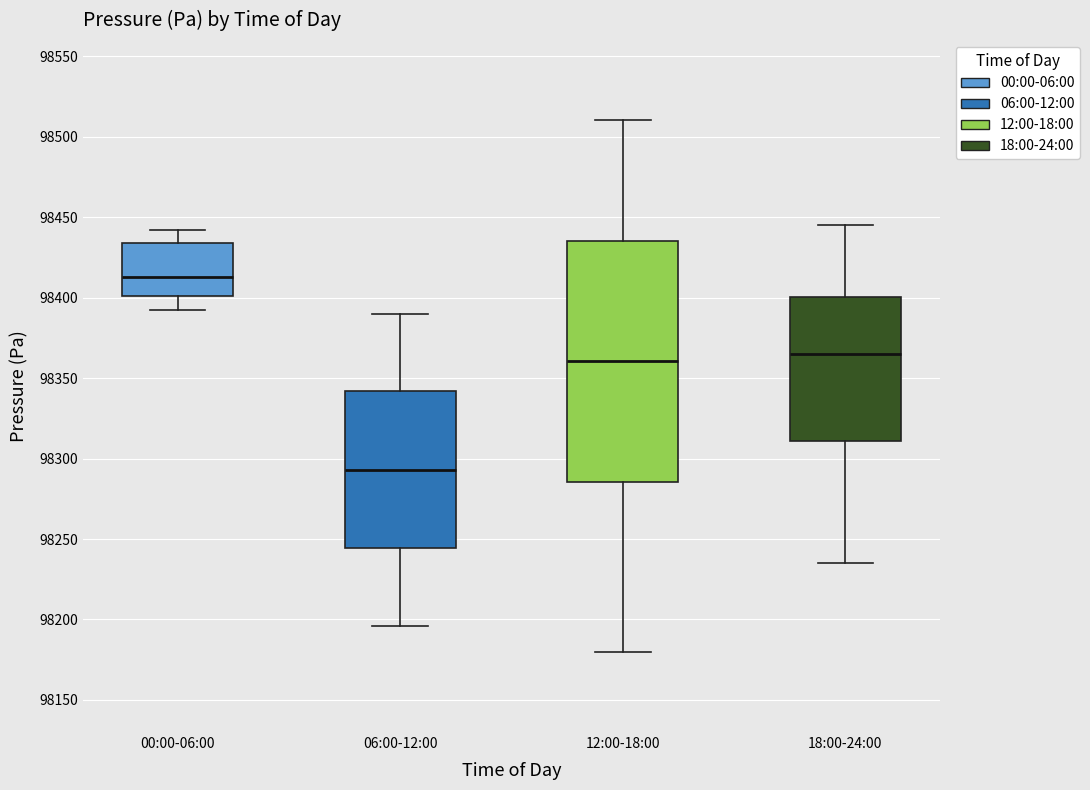

Which box is the tallest, from its lower edge to its upper edge?

12:00-18:00